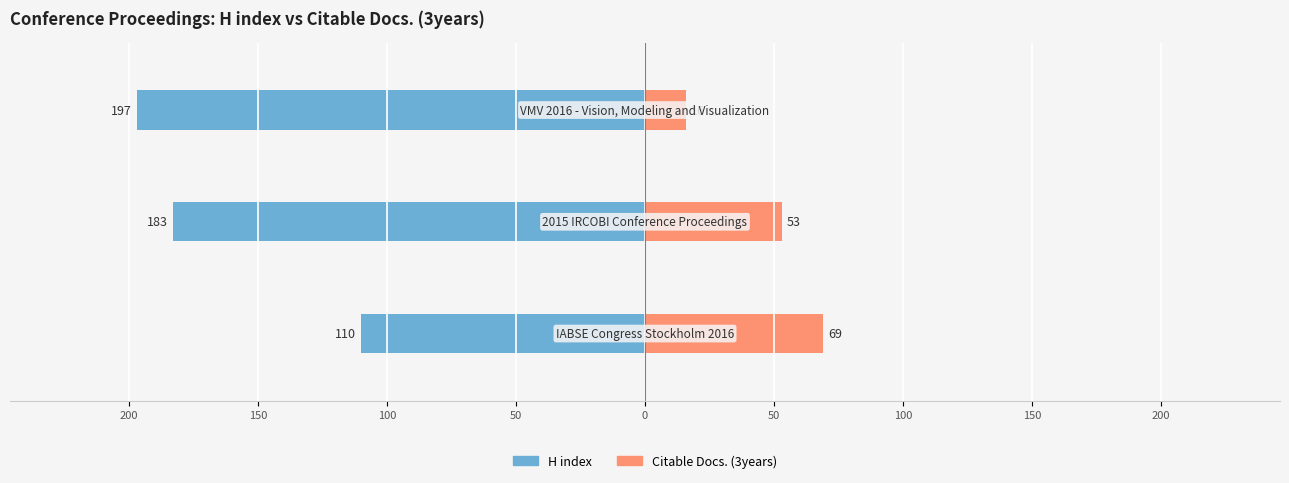

What are all the series names shown in the legend?

H index, Citable Docs. (3years)